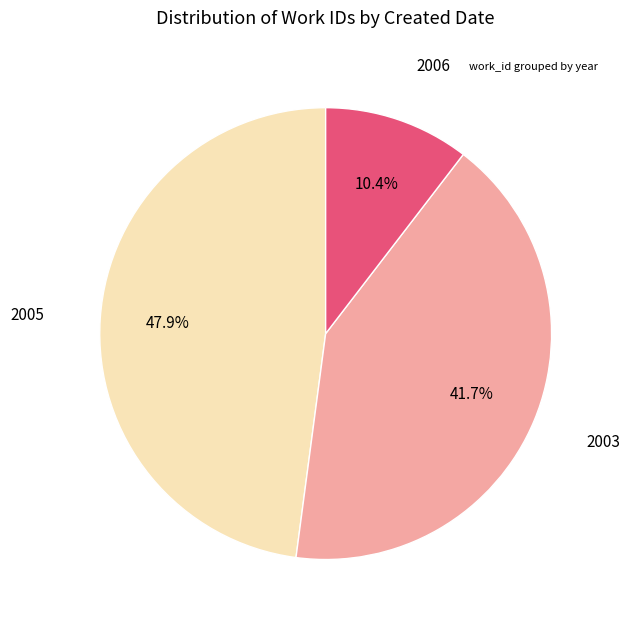

Does any single category account for the majority?

No